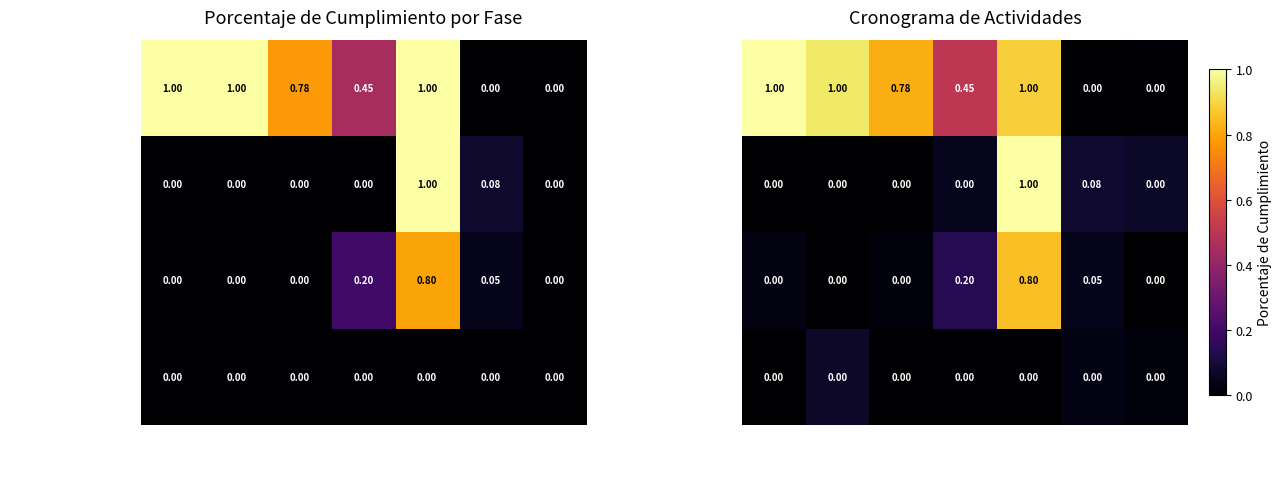

At which category is the sum across all series the highest?

Octubre